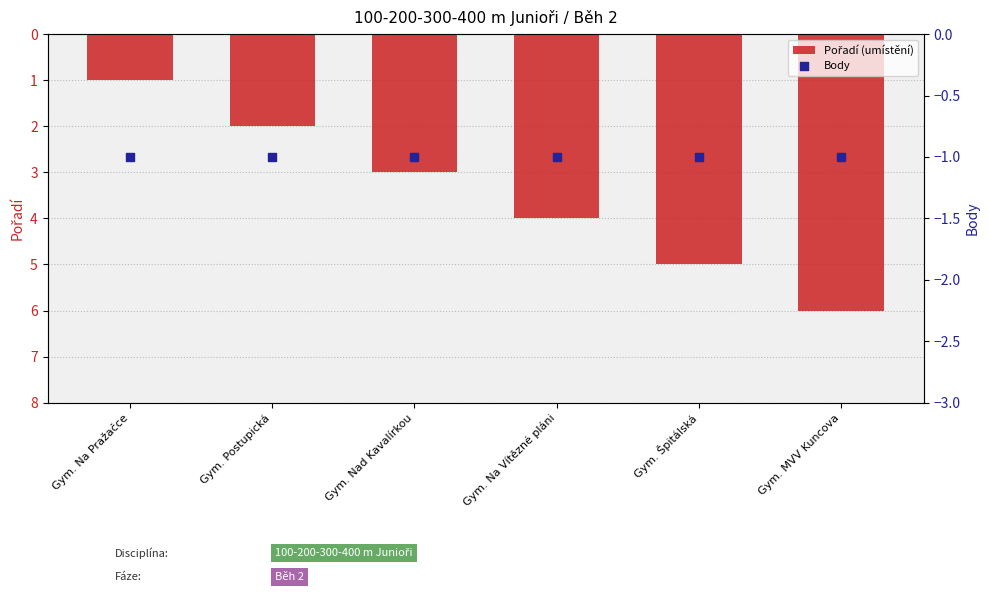

What are all the series names shown in the legend?

Pořadí (umístění), Body